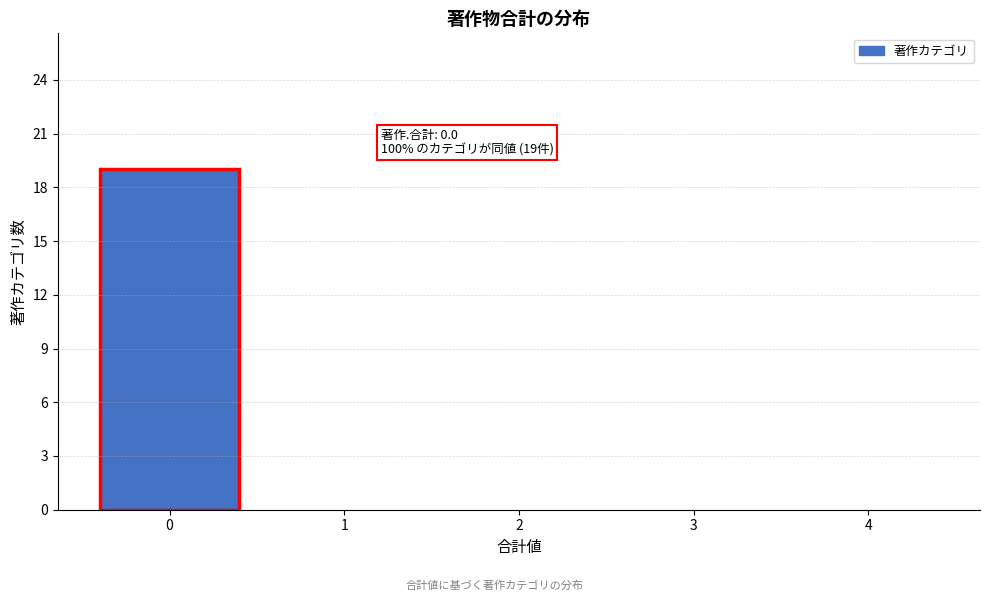

Which range on the x-axis has the tallest bar?

-0.5 to 0.5